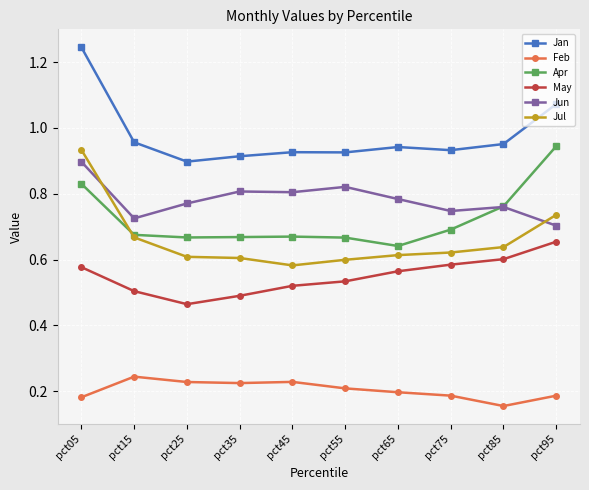

The Feb series shows 0.2 at pct75. True or false?

True